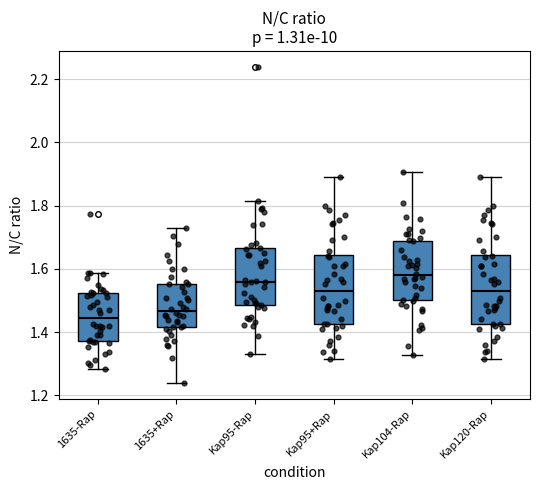

Where is the upper edge of the box for Kap95-Rap on the y-axis? The values are not printed on the chart, so give them approximately, as read against the axis.

1.66